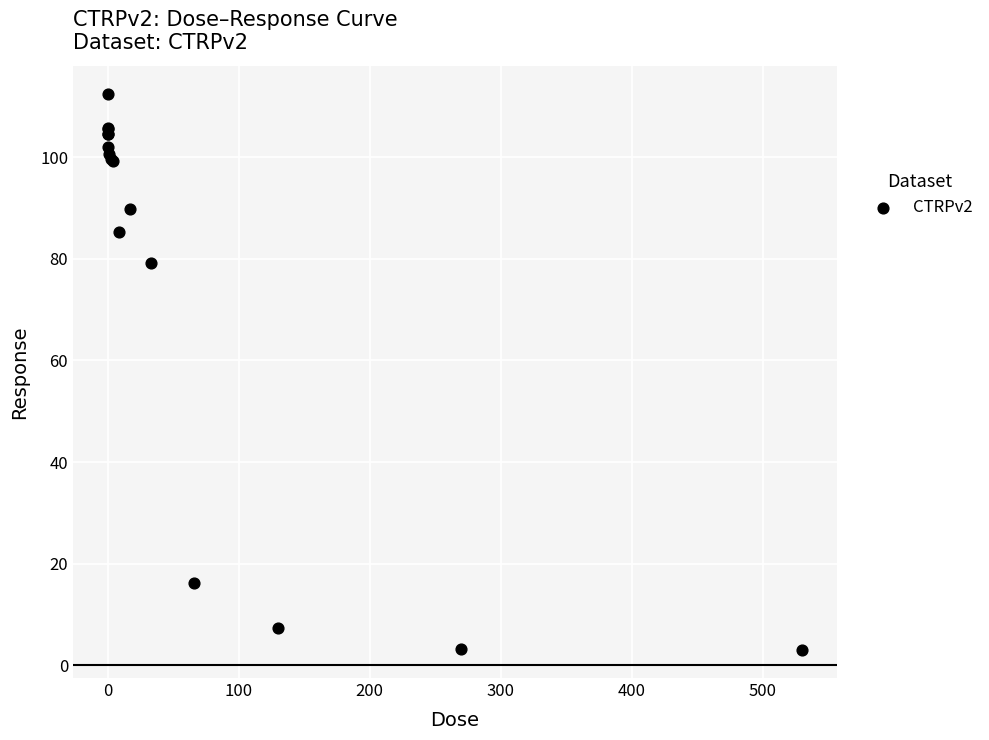

What Y value in the scatter plot is closest to 57?

79.2